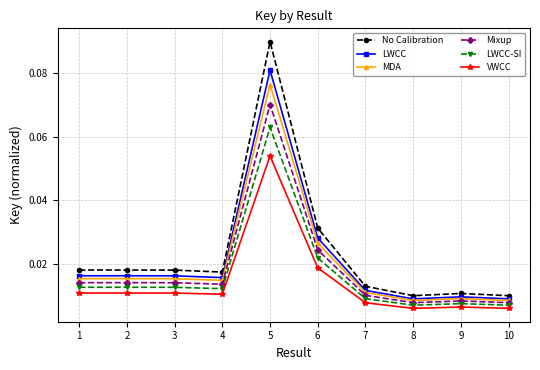

True or false: VWCC and No Calibration intersect in this chart.

False